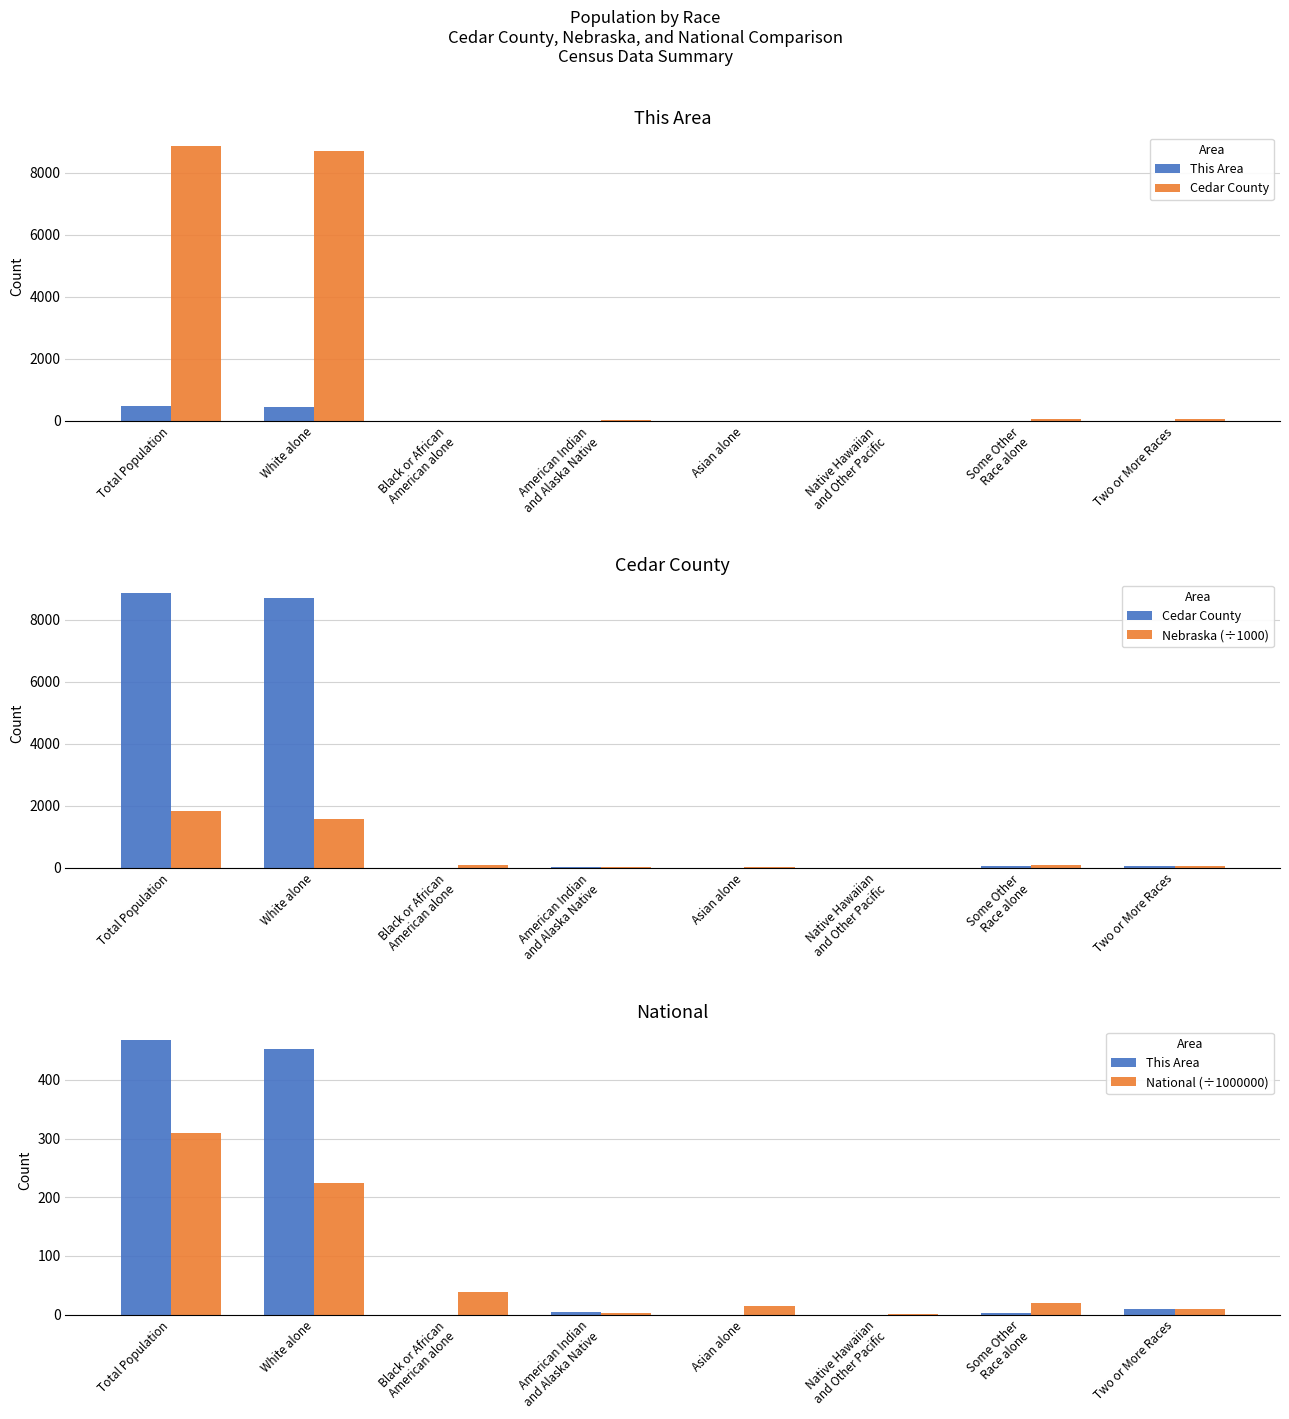

What are all the series names shown in the legend?

This Area, Cedar County, Nebraska (÷1000), National (÷1000000)